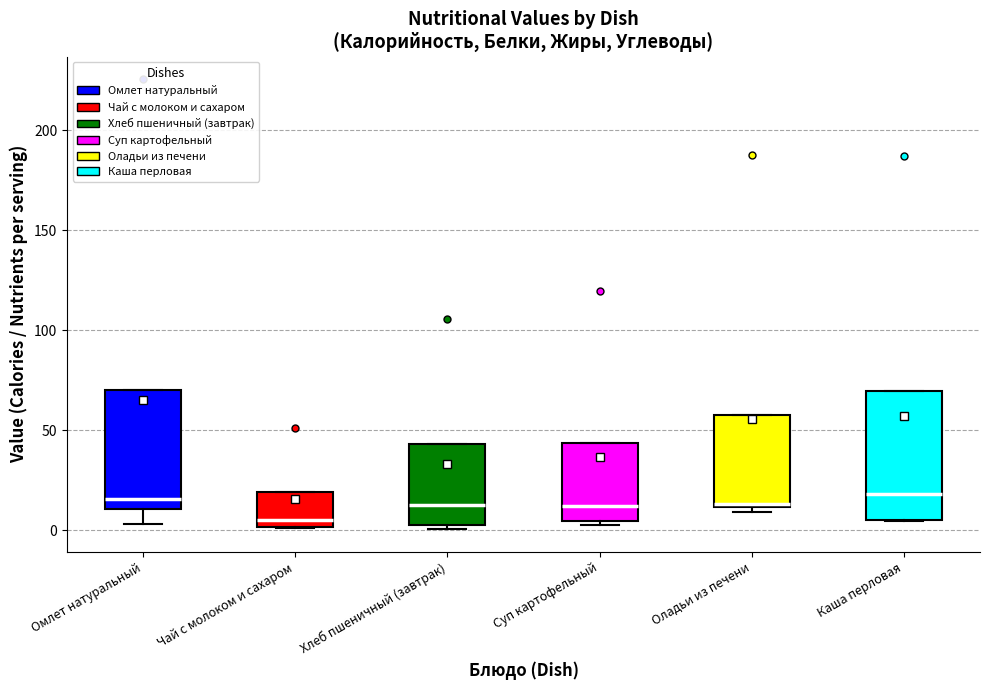

Reading left to right, read every box against the y-axis: the position of its median line, the range the box covers, and the ends of its whiskers. The values are not printed on the chart, so give them approximately, as read against the axis.

Омлет натуральный: median 15, box 10 to 70, whiskers 5 to 70
Чай с молоком и сахаром: median 5, box 0 to 20, whiskers 0 to 20
Хлеб пшеничный (завтрак): median 15, box 5 to 45, whiskers 0 to 45
Суп картофельный: median 10, box 5 to 45, whiskers 5 (just below the box's lower edge) to 45
Оладьи из печени: median 15, box 10 to 55, whiskers 10 (just below the box's lower edge) to 55
Каша перловая: median 20, box 5 to 70, whiskers 5 to 70